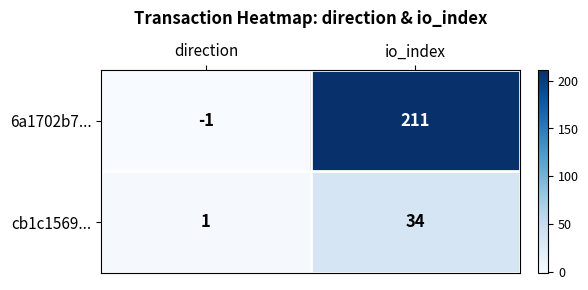

Where is 6a1702b7... nearest to the value 105?

direction